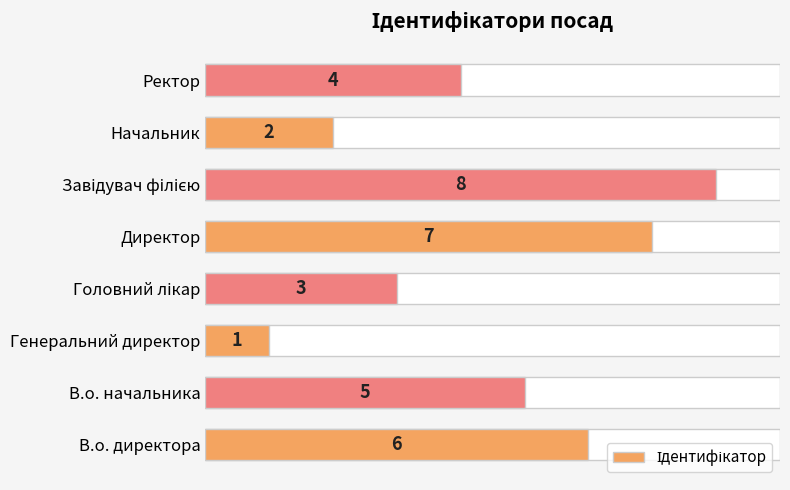

Reading right to left, what are all the values shown in this chart?

7=4	6=2	5=8	4=7	3=3	2=1	1=5	0=6